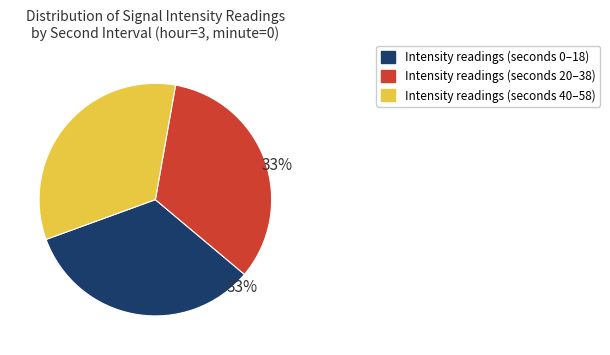

What percentage is the Intensity readings (seconds 20–38) slice, to the nearest percent?

33%